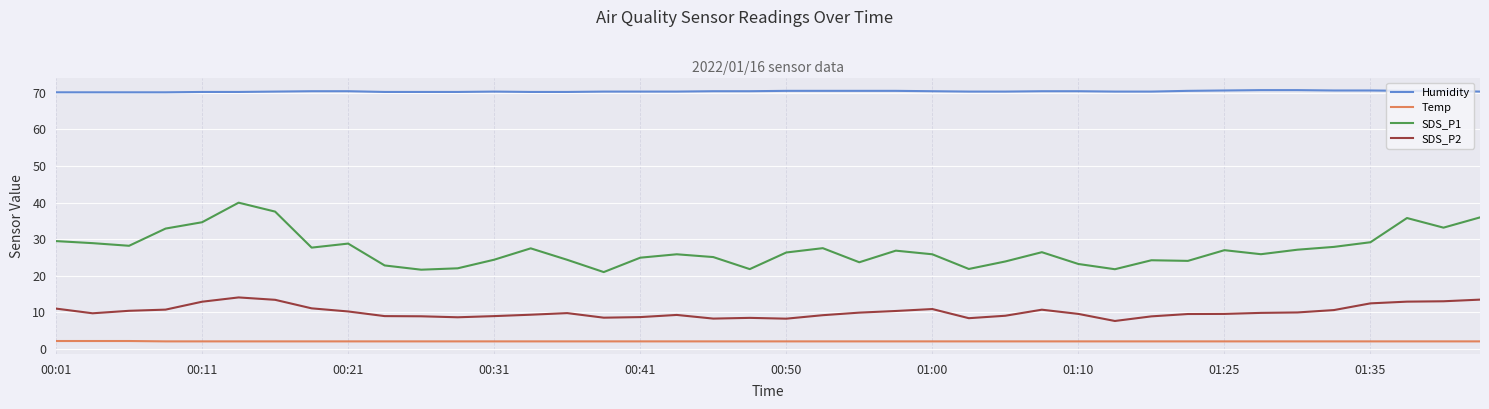

What is the difference between the maximum and minimum values in the SDS_P2 series?

6.4